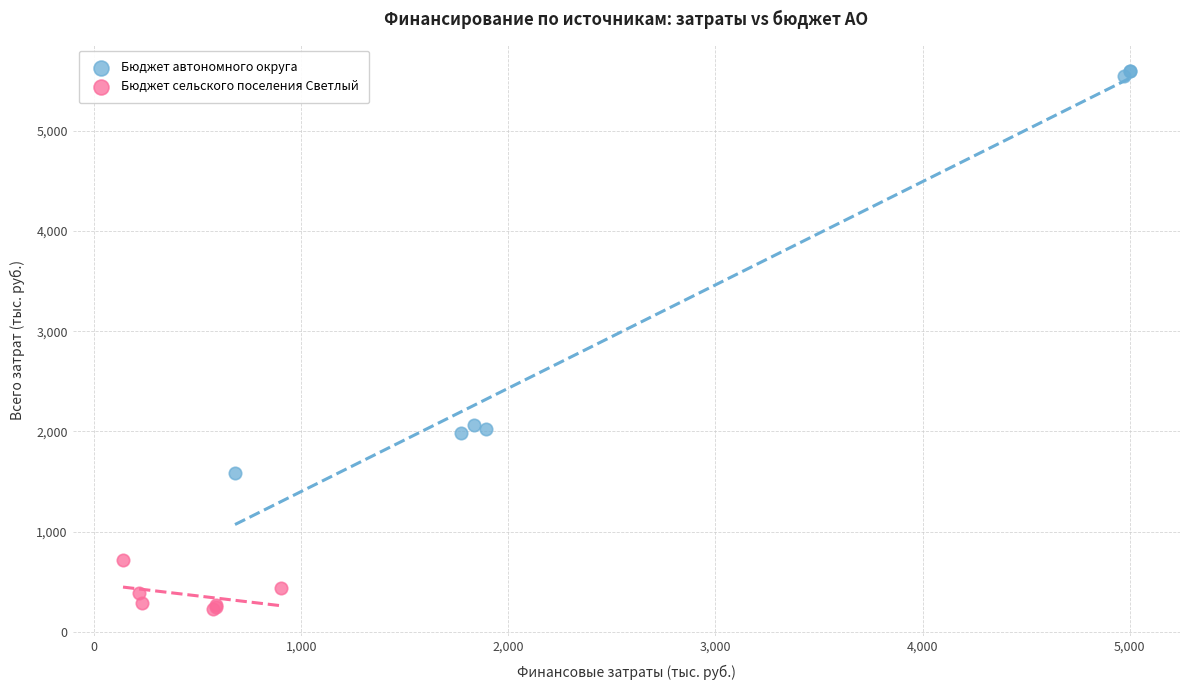

Which series reaches the minimum Y coordinate?

Бюджет сельского поселения Светлый